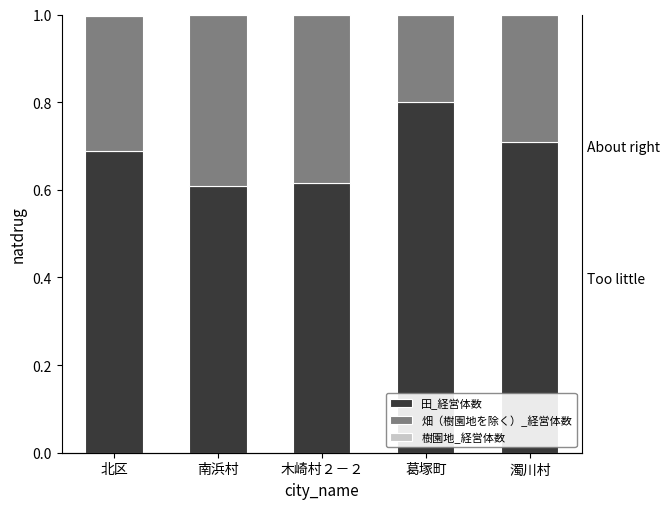

Between 木崎村２－２ and 葛塚町, which series saw the biggest shift?

田_経営体数